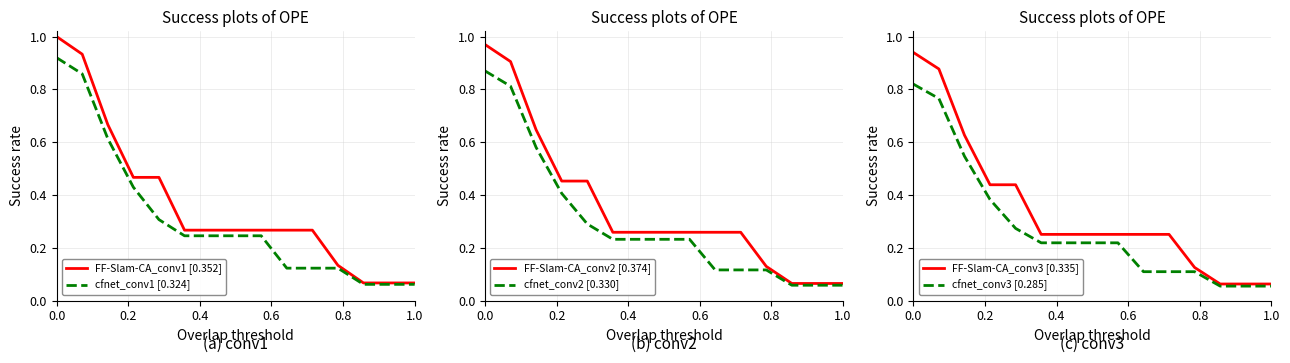

What is the highest value of the cfnet_conv1 [0.324] series?

0.9